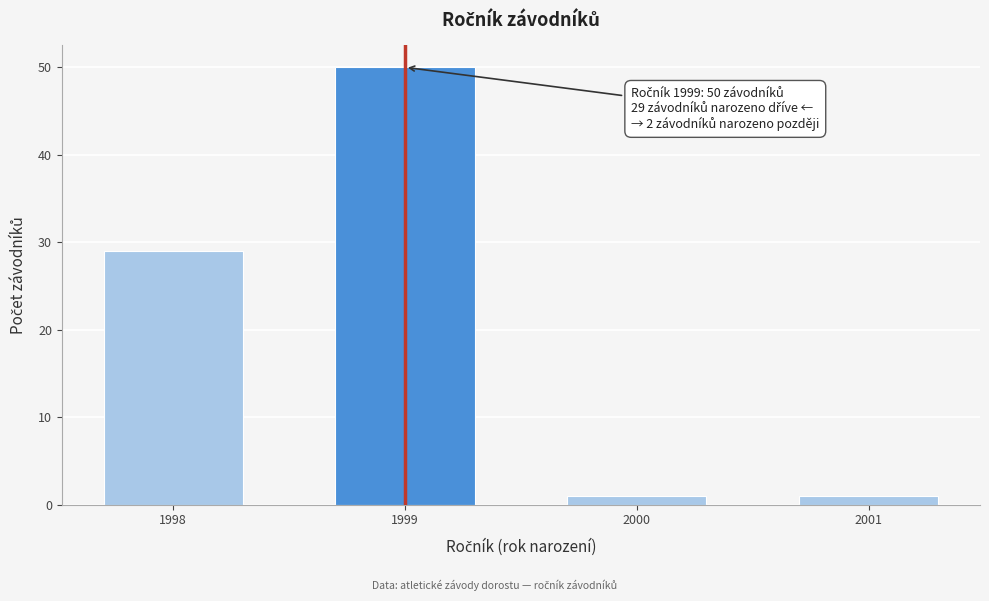

Reading right to left, what are all the values shown in this chart?

2001=1	2000=1	1999=50	1998=29